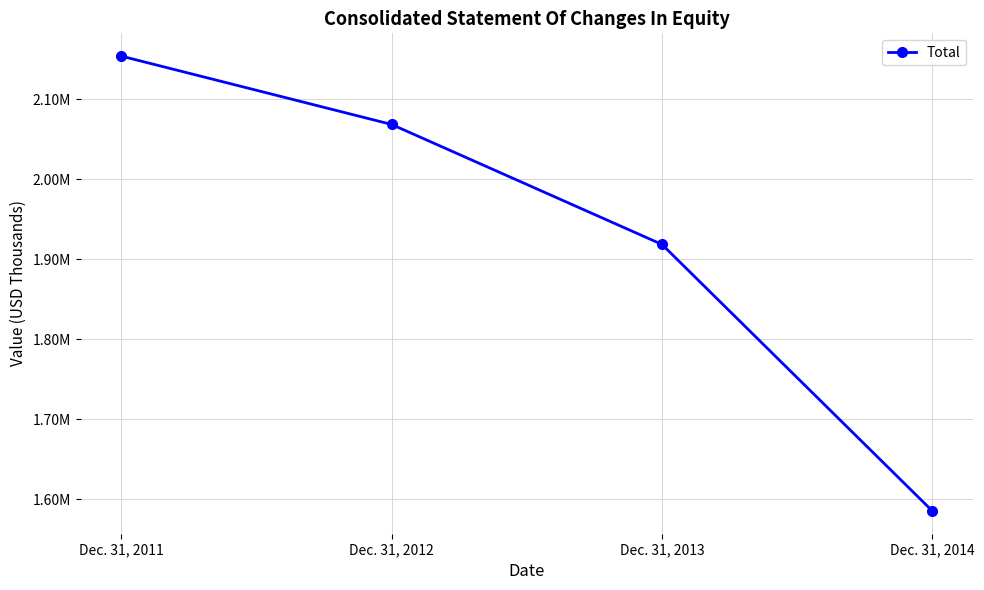

What is the value of the 3rd point from the left?

1918455